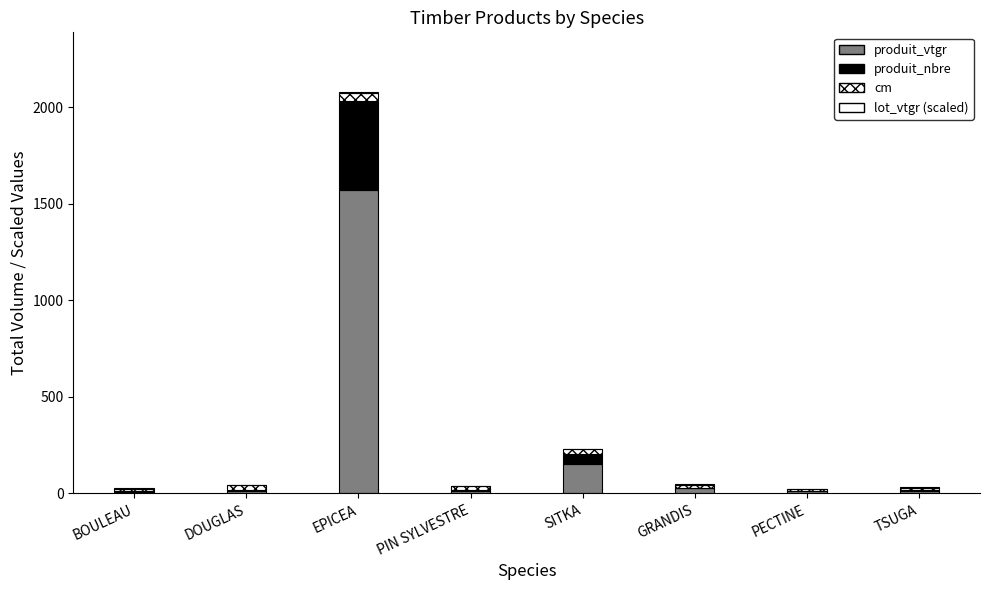

Rank the series at EPICEA from highest to lowest value.

produit_vtgr, produit_nbre, cm, lot_vtgr (scaled)